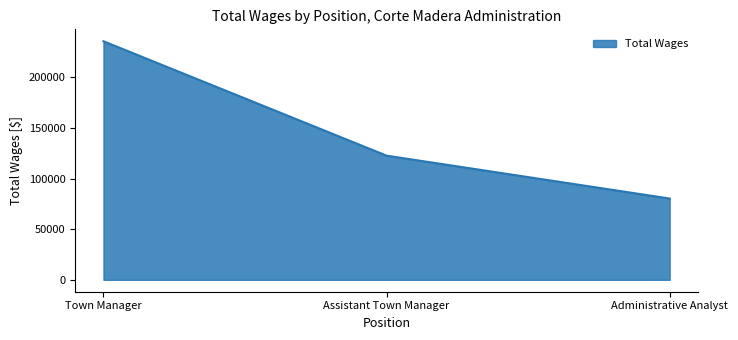

What is the sum of all values?

438599